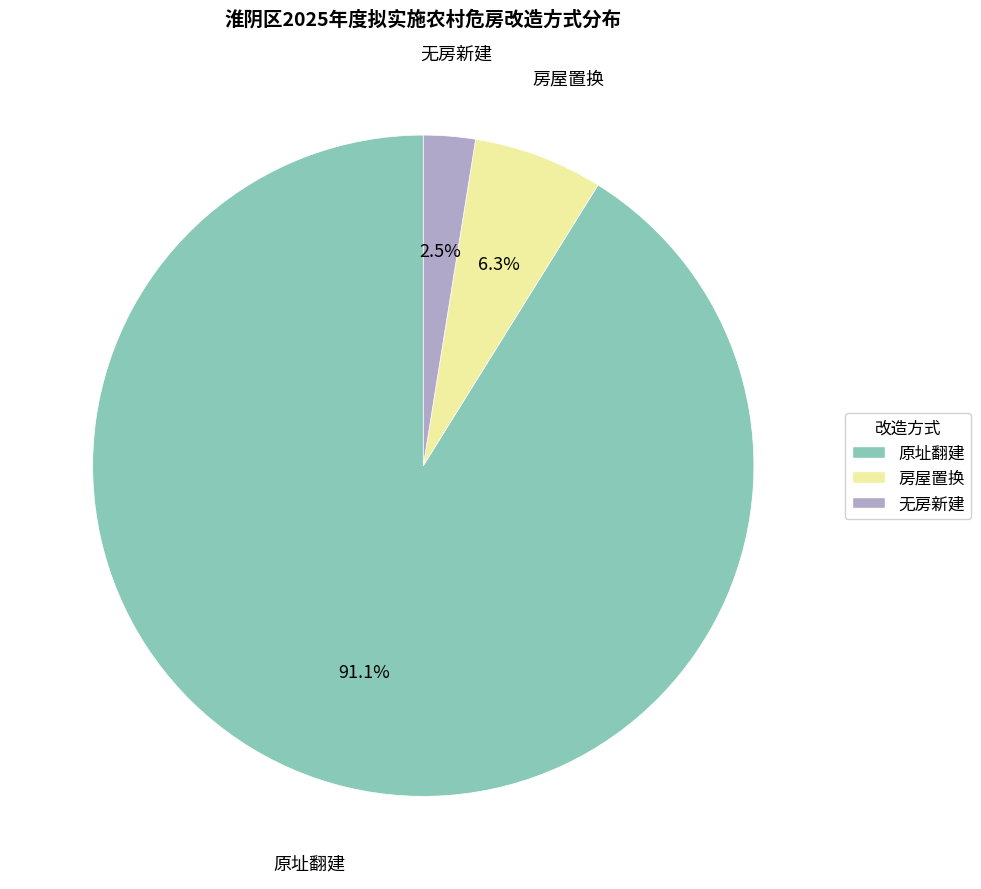

To the nearest percent, what is the difference between the largest and smallest slice percentages?

89%